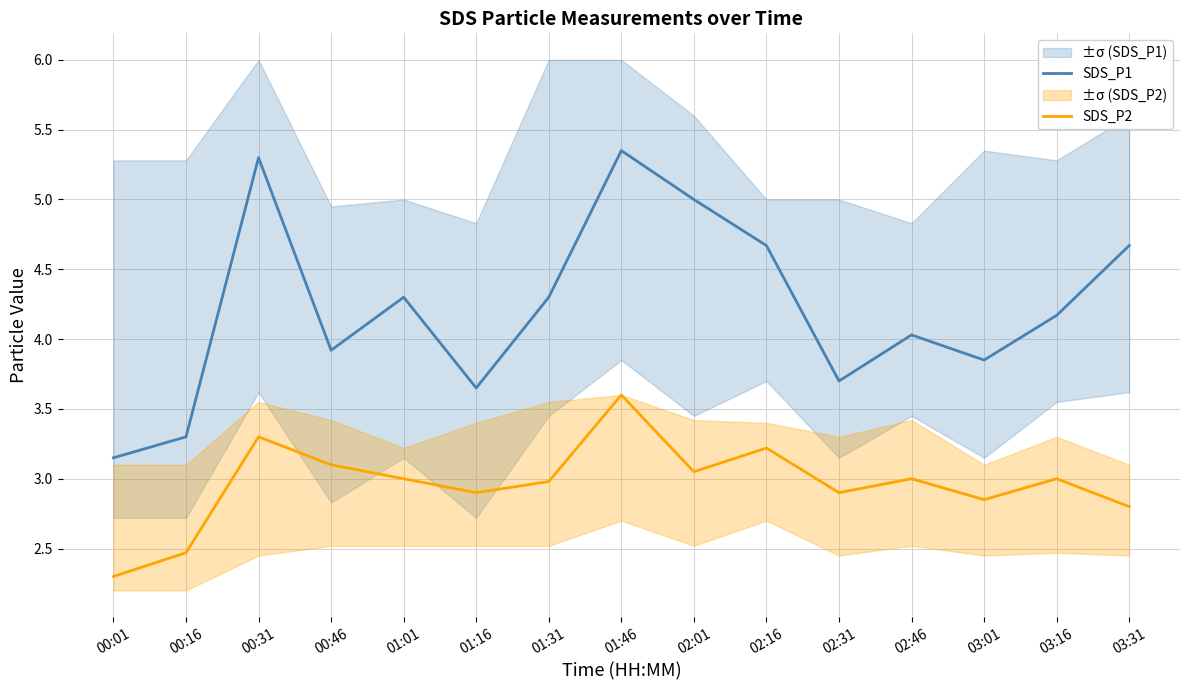

Where is SDS_P2 nearest to the value 2?

00:01